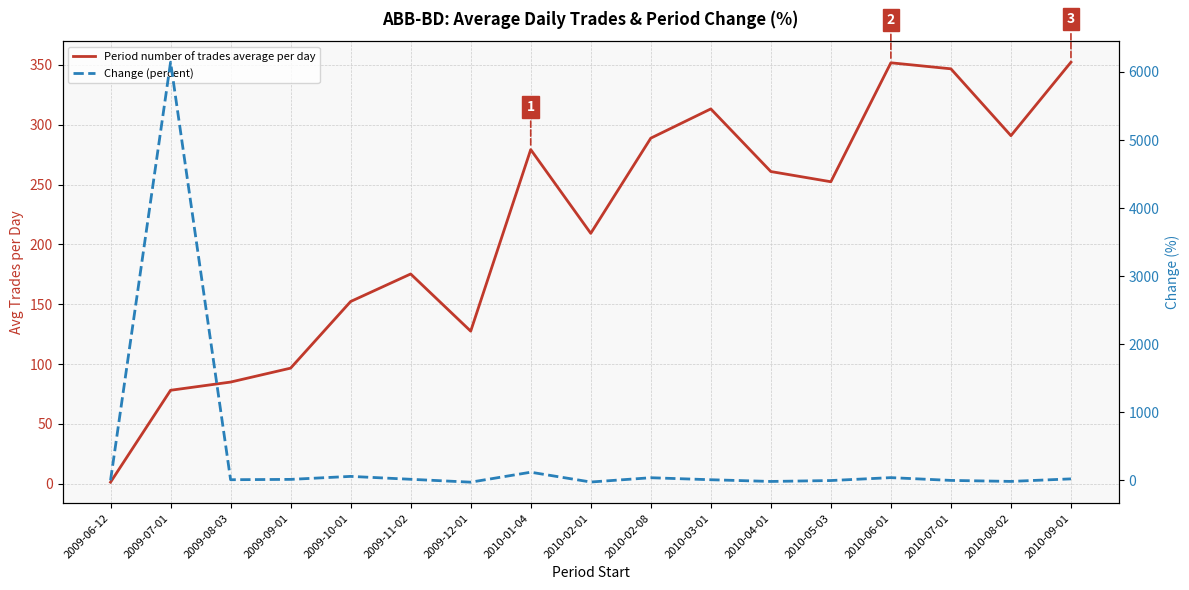

Rank the categories by Period number of trades average per day value from lowest to highest.

2009-06-12, 2009-07-01, 2009-08-03, 2009-09-01, 2009-12-01, 2009-10-01, 2009-11-02, 2010-02-01, 2010-05-03, 2010-04-01, 2010-01-04, 2010-02-08, 2010-08-02, 2010-03-01, 2010-07-01, 2010-06-01, 2010-09-01